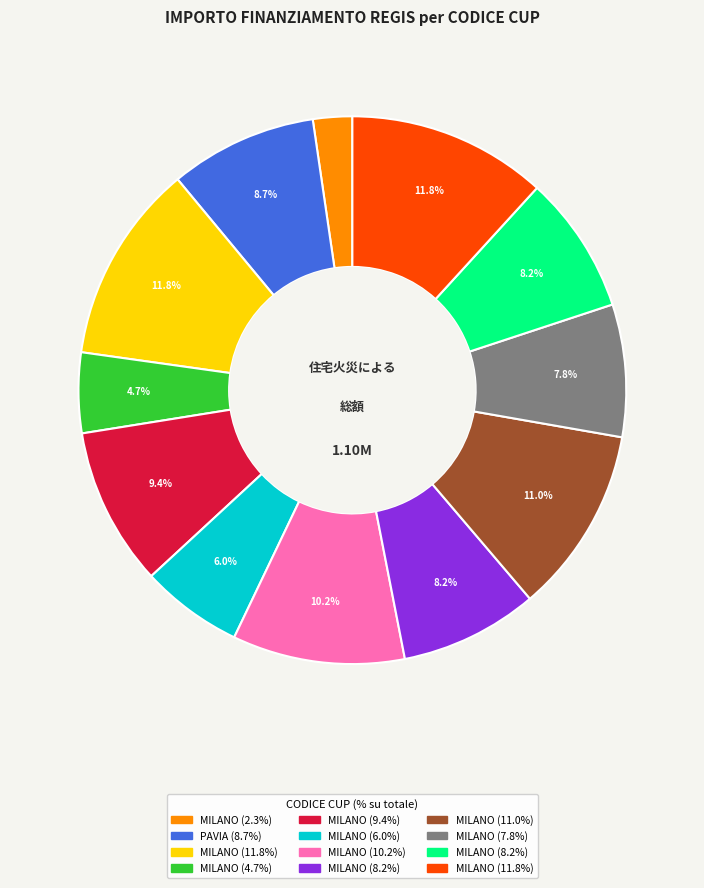

Is there any slice that represents more than half of the pie?

No